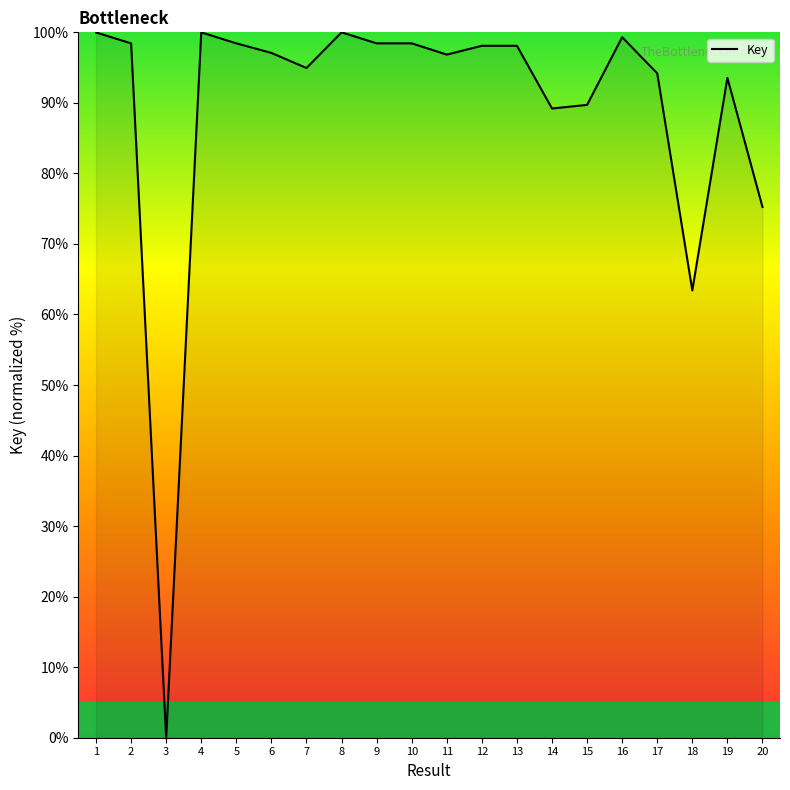

What is the difference between the maximum and minimum values?

100.0